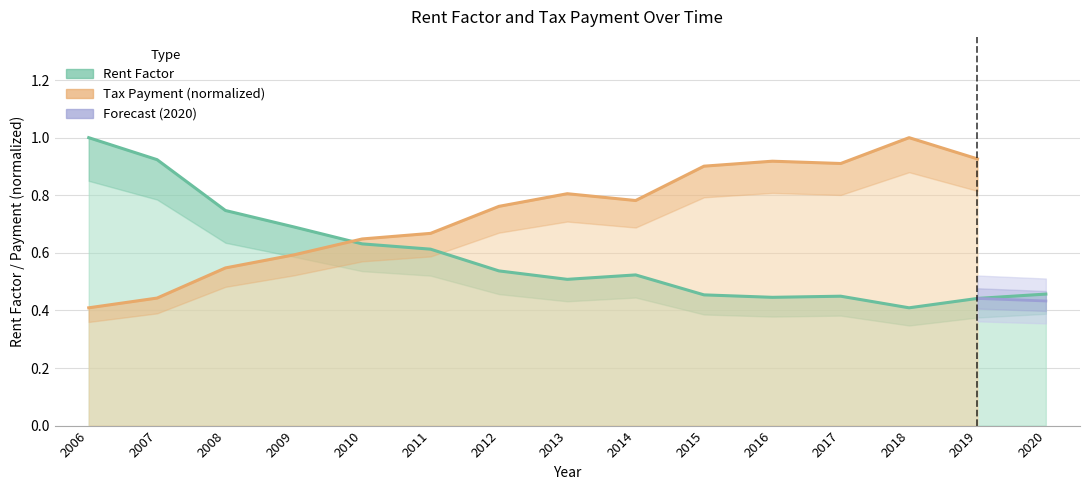

List the labels in order of value, smallest first.

2018, 2019, 2016, 2017, 2015, 2020, 2013, 2014, 2012, 2011, 2010, 2009, 2008, 2007, 2006